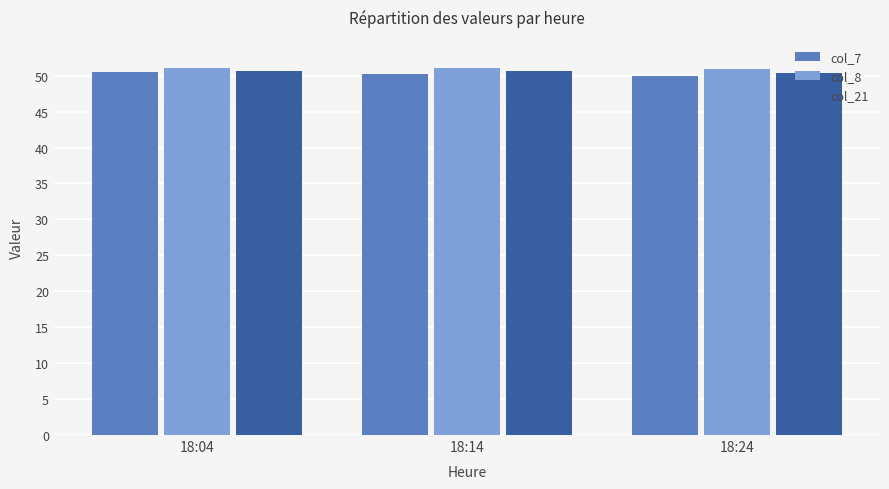

What is the greatest value displayed?

51.1